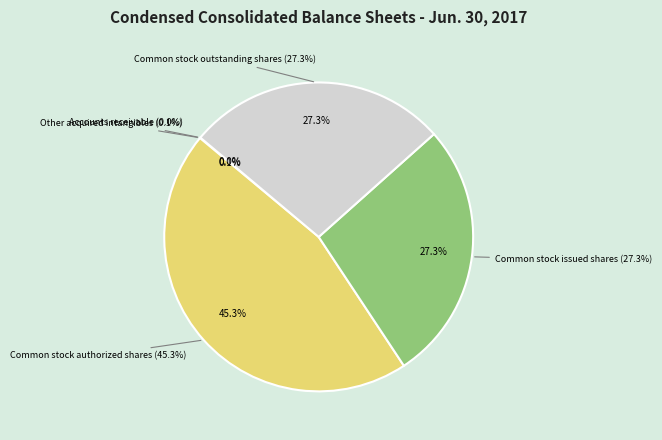

What percentage is NOT represented by Common stock authorized shares?

54.7%